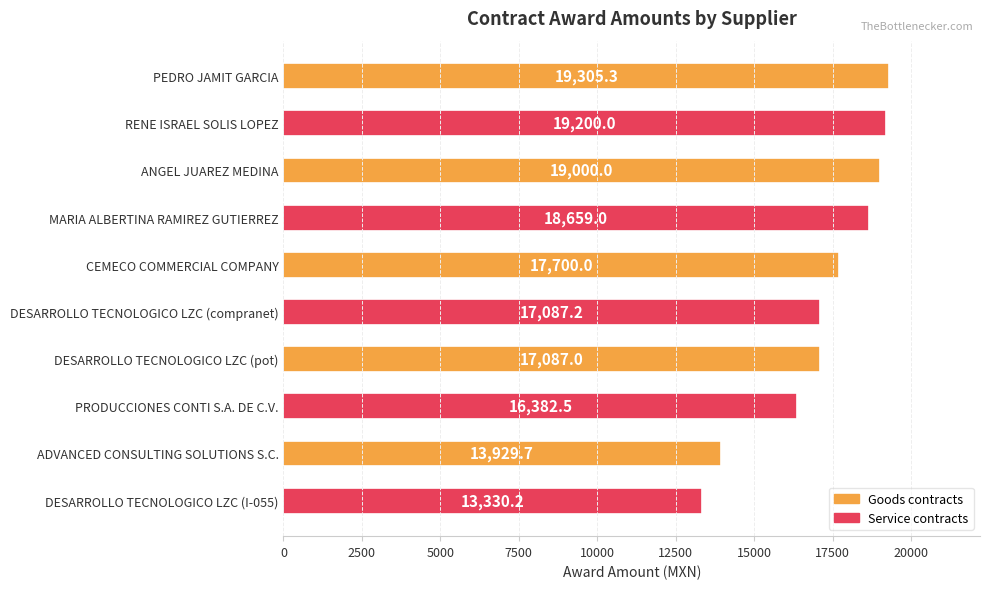

The value at DESARROLLO TECNOLOGICO LZC (pot) is 17087.0. True or false?

True